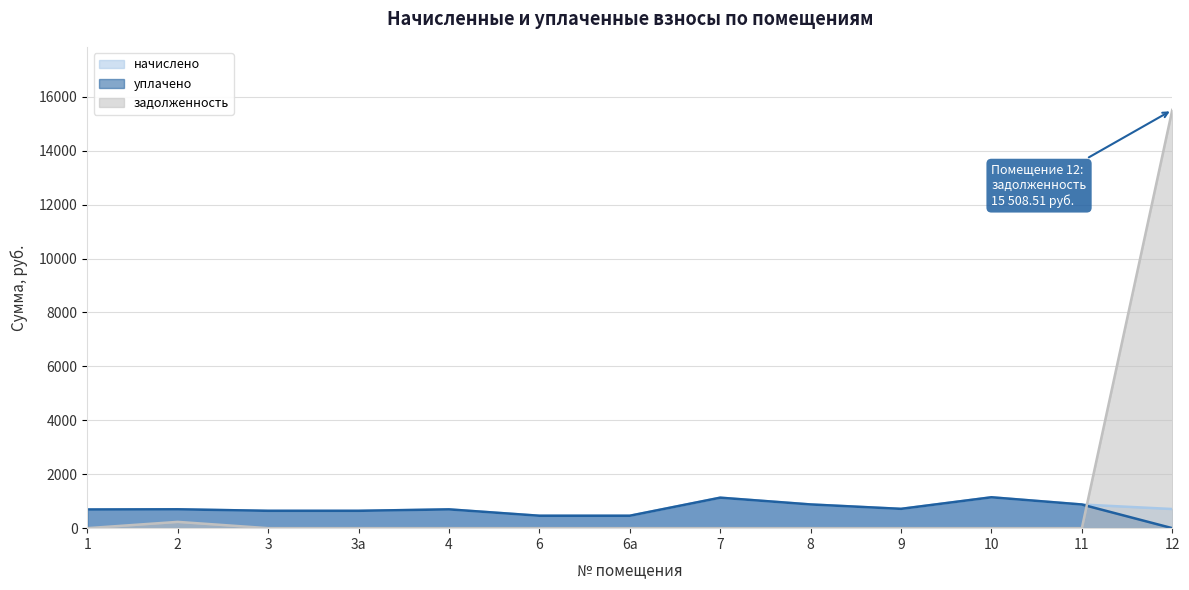

Where is the first local maximum for начислено?

2